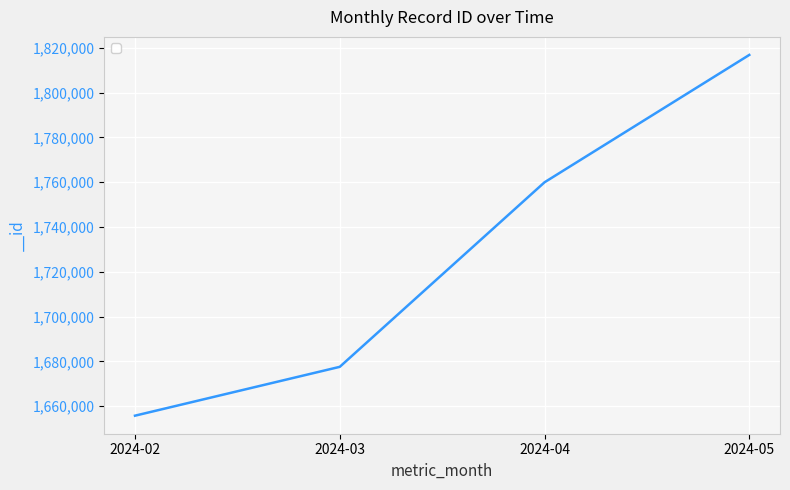

What is the greatest value displayed?

1816784